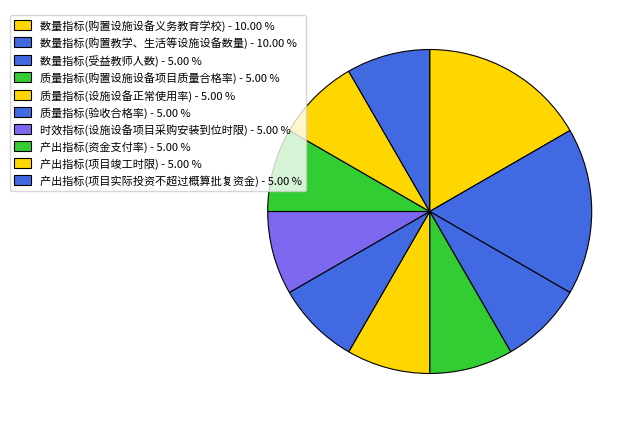

How many segments does this pie chart have?

10